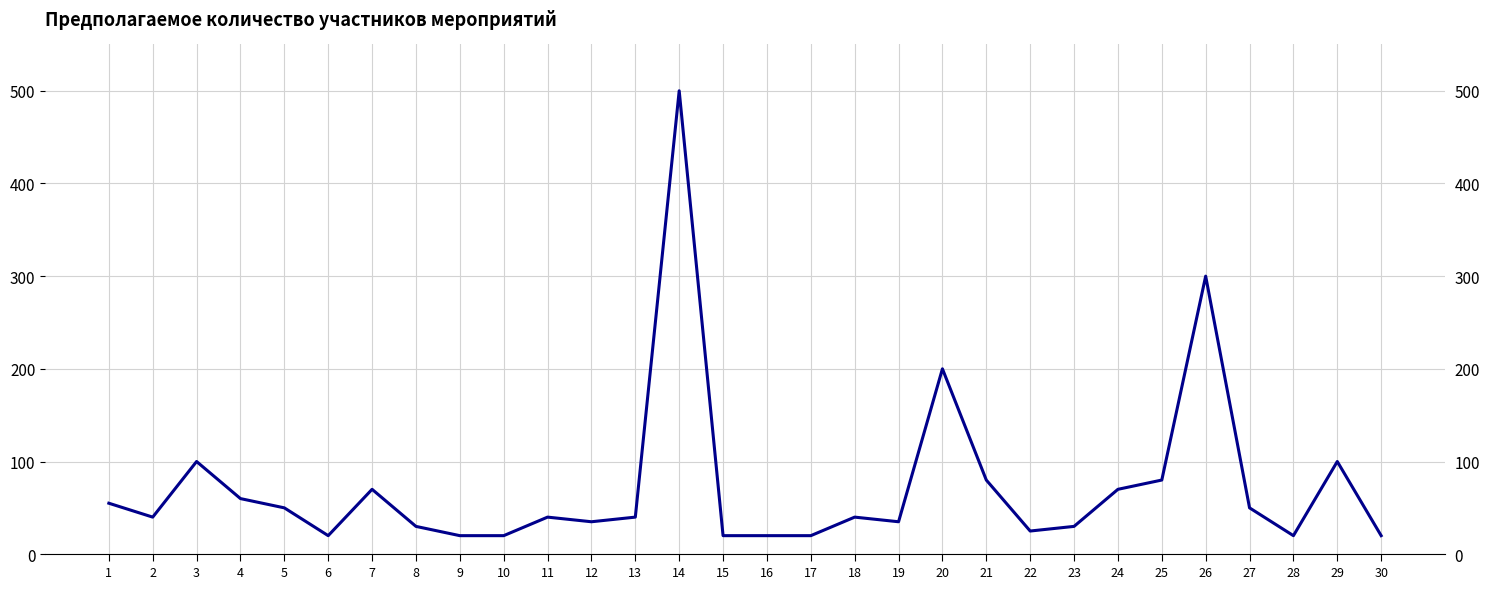

True or false: the data shows 40 at 22.

False